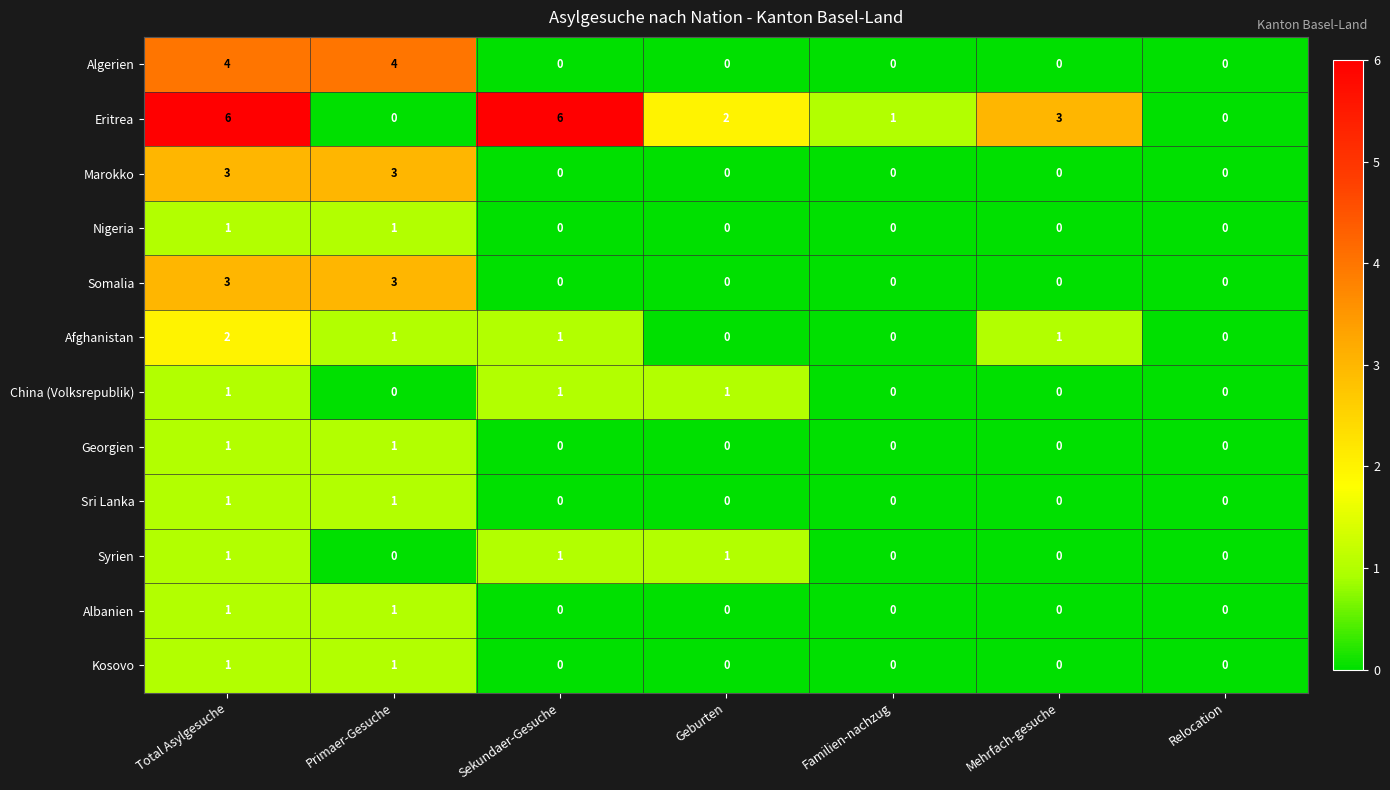

What is the maximum value shown in the chart?

6